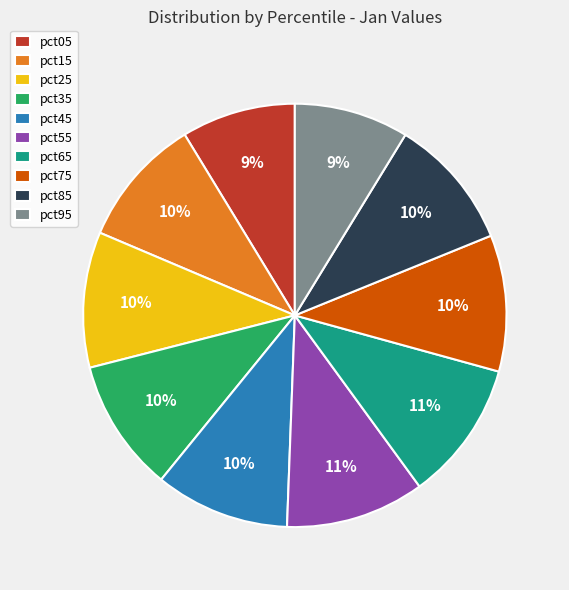

Is the sum of pct35 and pct05 greater than half?

No